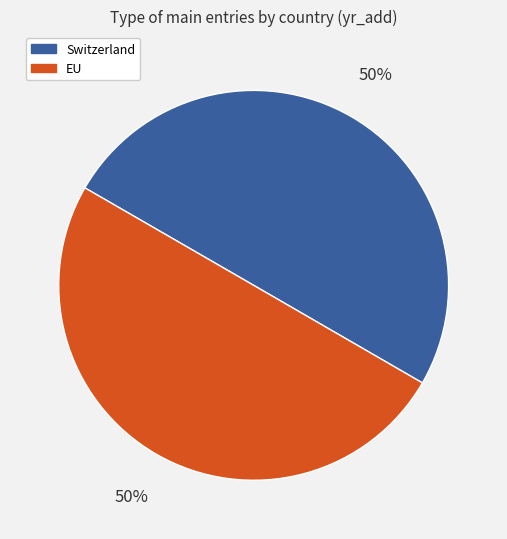

Count the number of slices in the pie.

2